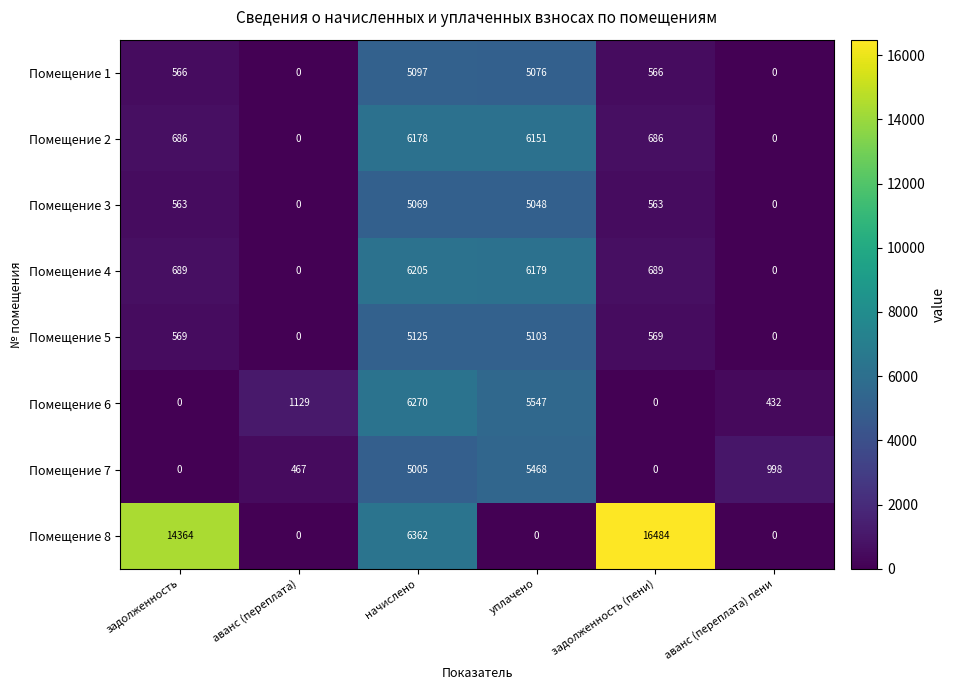

List the series in order of their peak value, highest first.

Помещение 8, Помещение 6, Помещение 4, Помещение 2, Помещение 7, Помещение 5, Помещение 1, Помещение 3